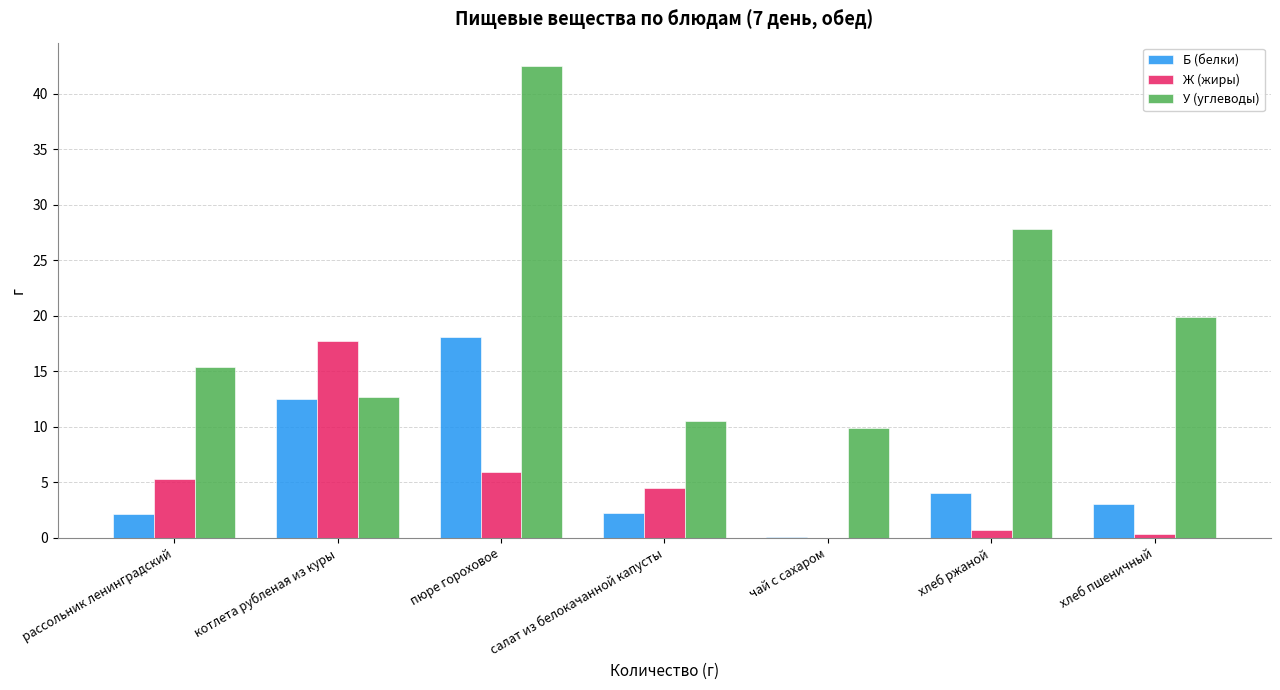

What is the sum of all Ж (жиры) values?

34.5